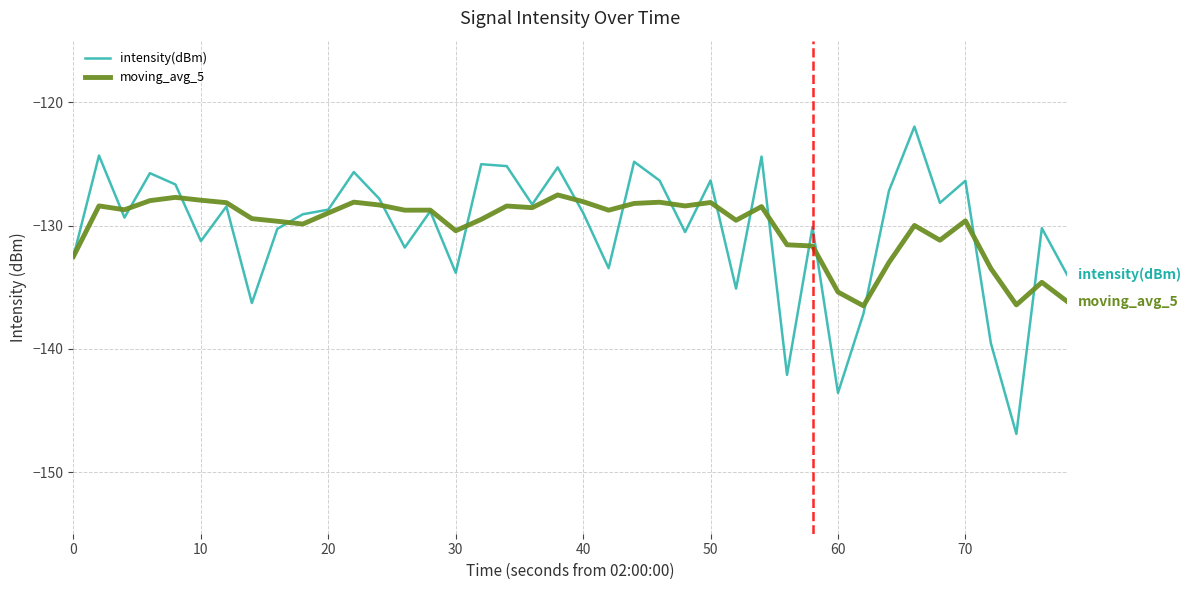

Rank the series by their maximum value, from lowest to highest.

moving_avg_5, intensity(dBm)